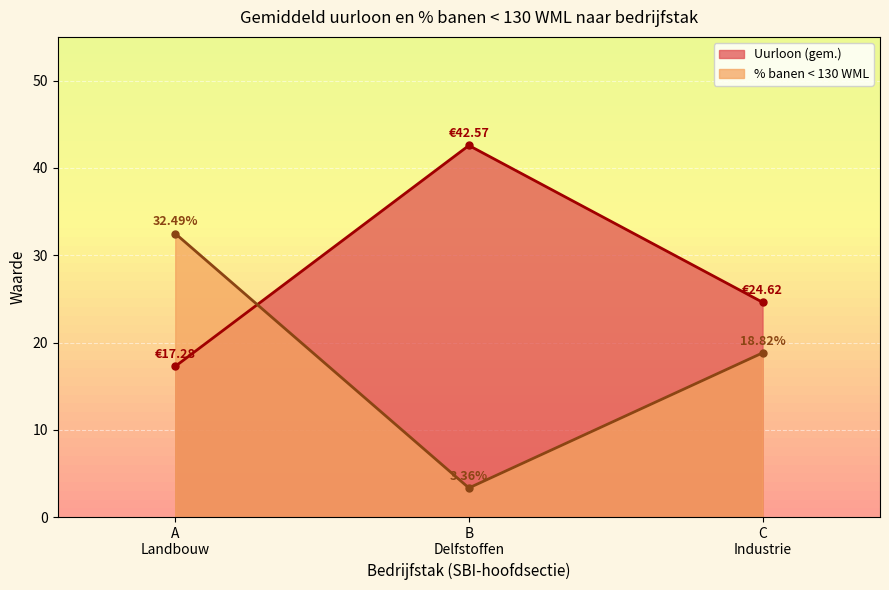

What are all the series names shown in the legend?

Uurloon (gem.), % banen < 130 WML